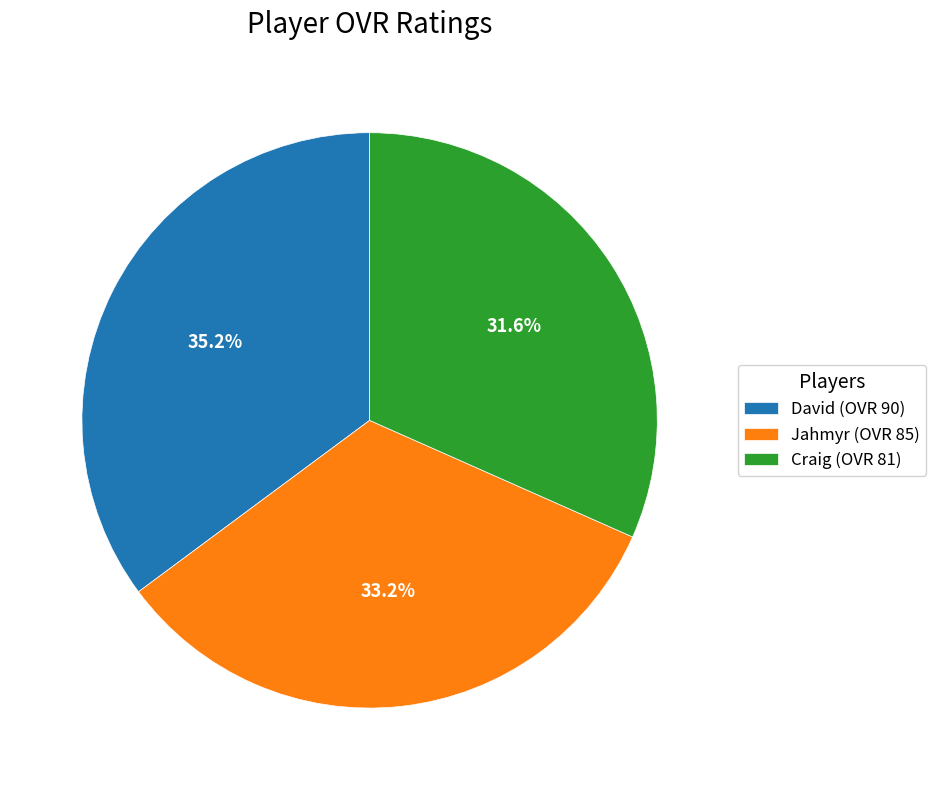

Does Craig represent more than half of the total?

No